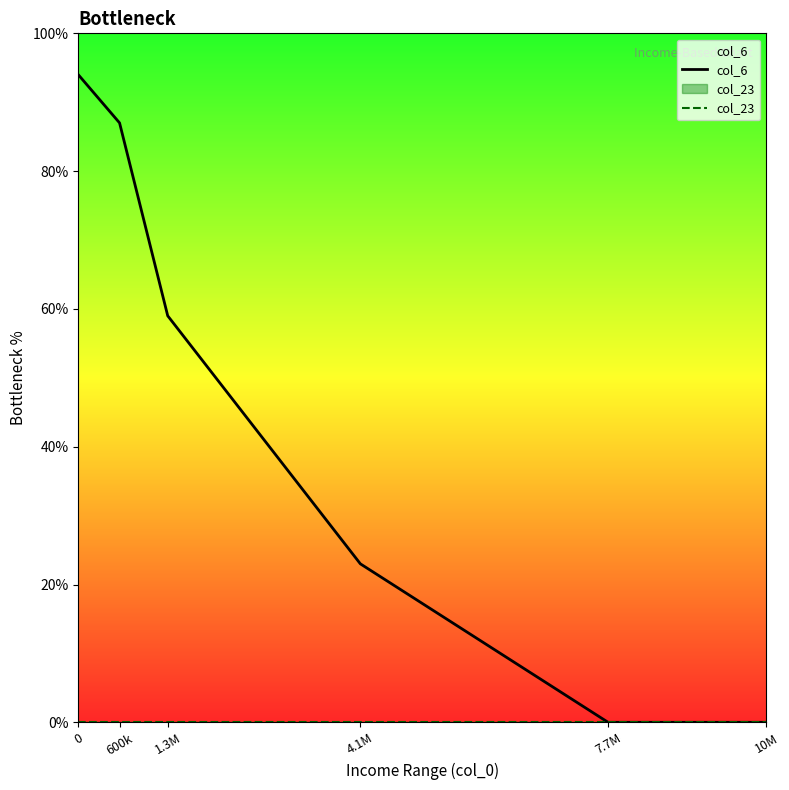

What are all the series names shown in the legend?

col_6, col_23